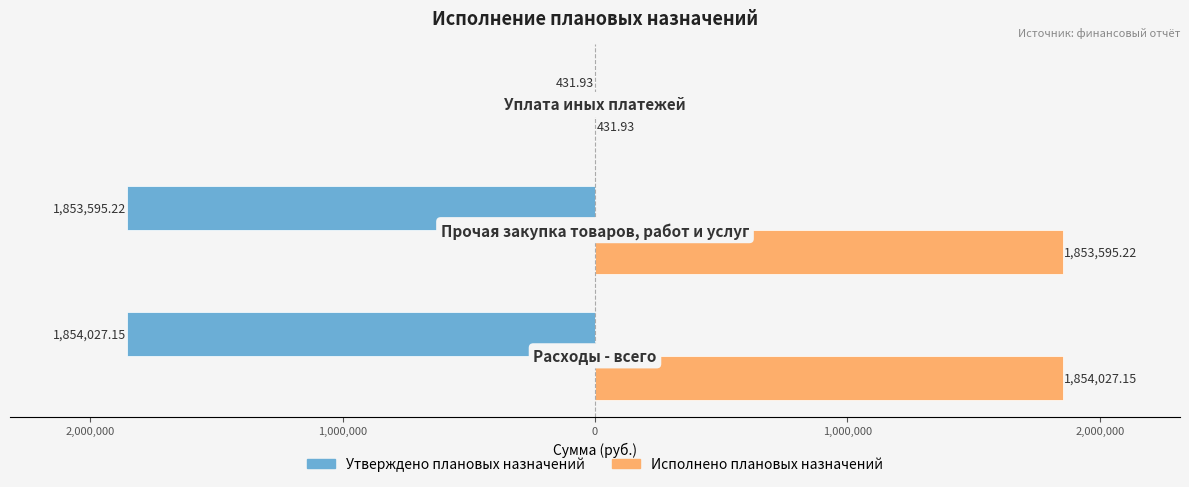

What are all the series names shown in the legend?

Утверждено плановых назначений, Исполнено плановых назначений